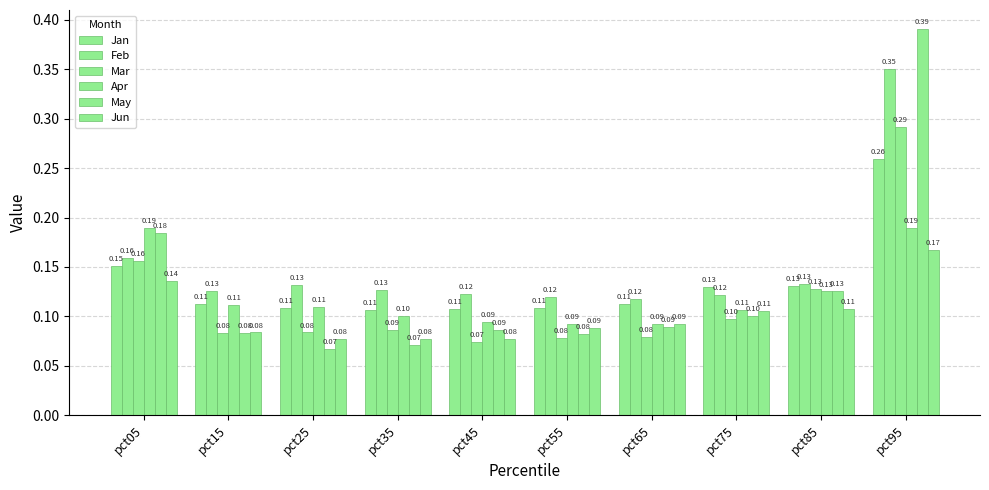

How many Jun values are between 0 and 1?

10